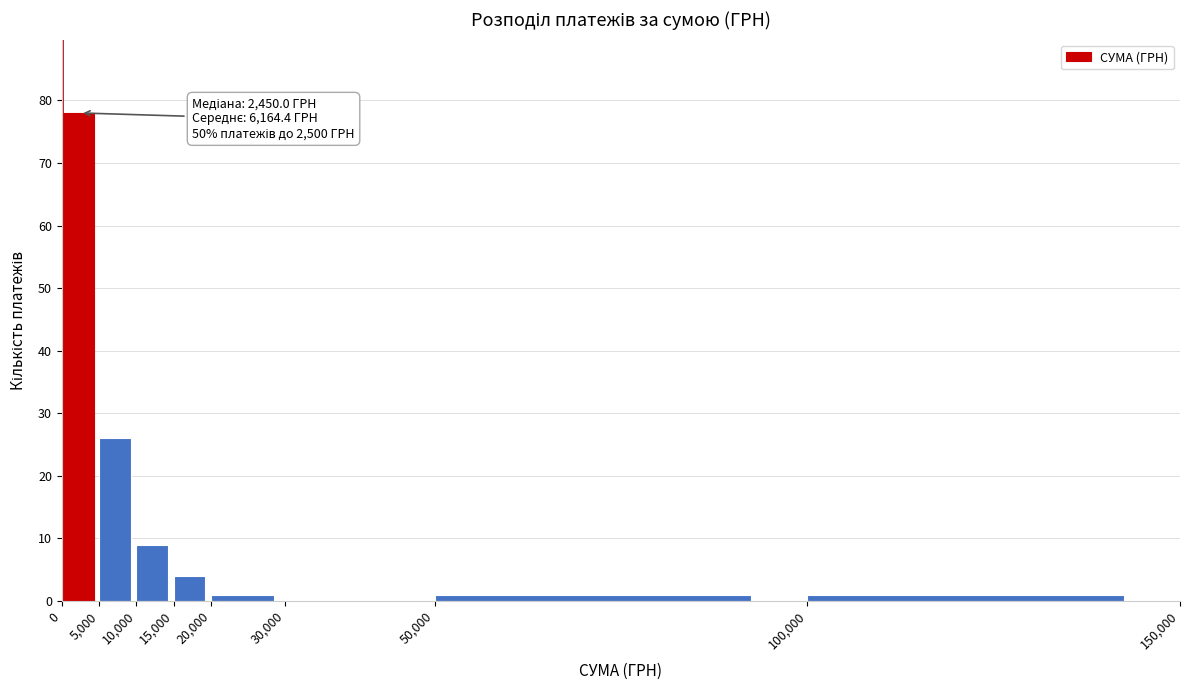

Over which range of the x-axis is the bar tallest?

0 to 5,000